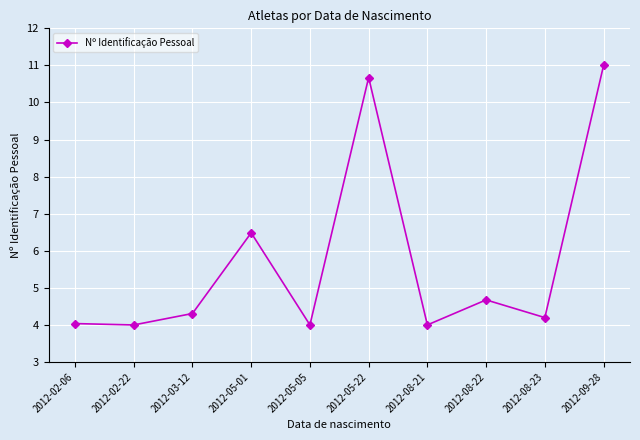

What is the approximate value at 2012-03-12?

4.3